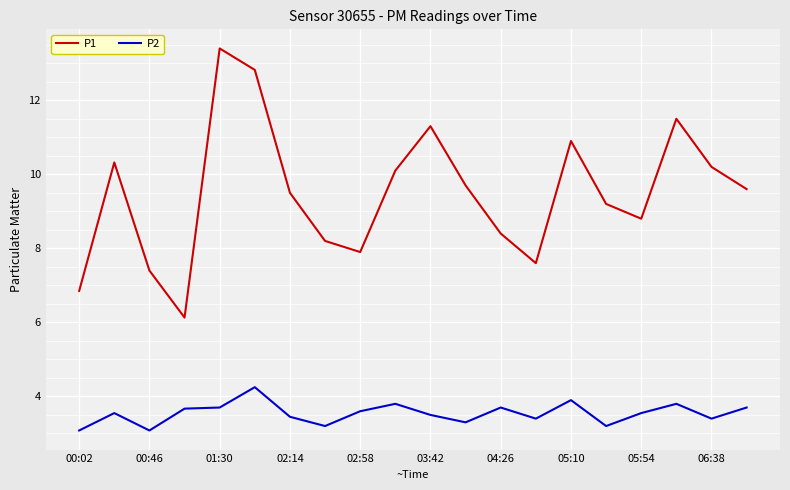

Rank the series by their maximum value, from lowest to highest.

P2, P1